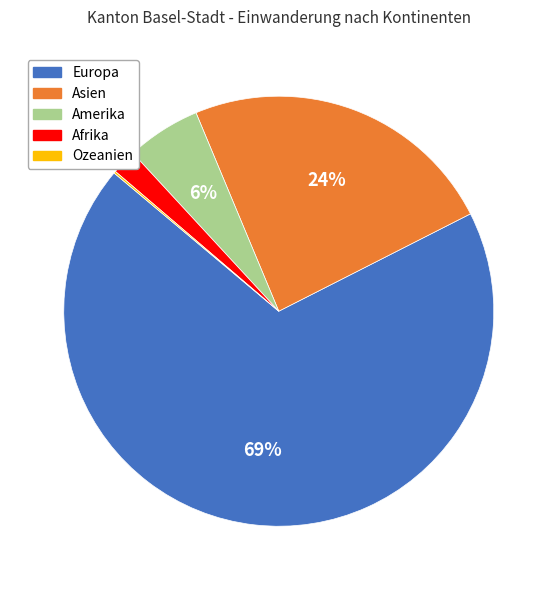

Is there a majority slice in this chart?

Yes